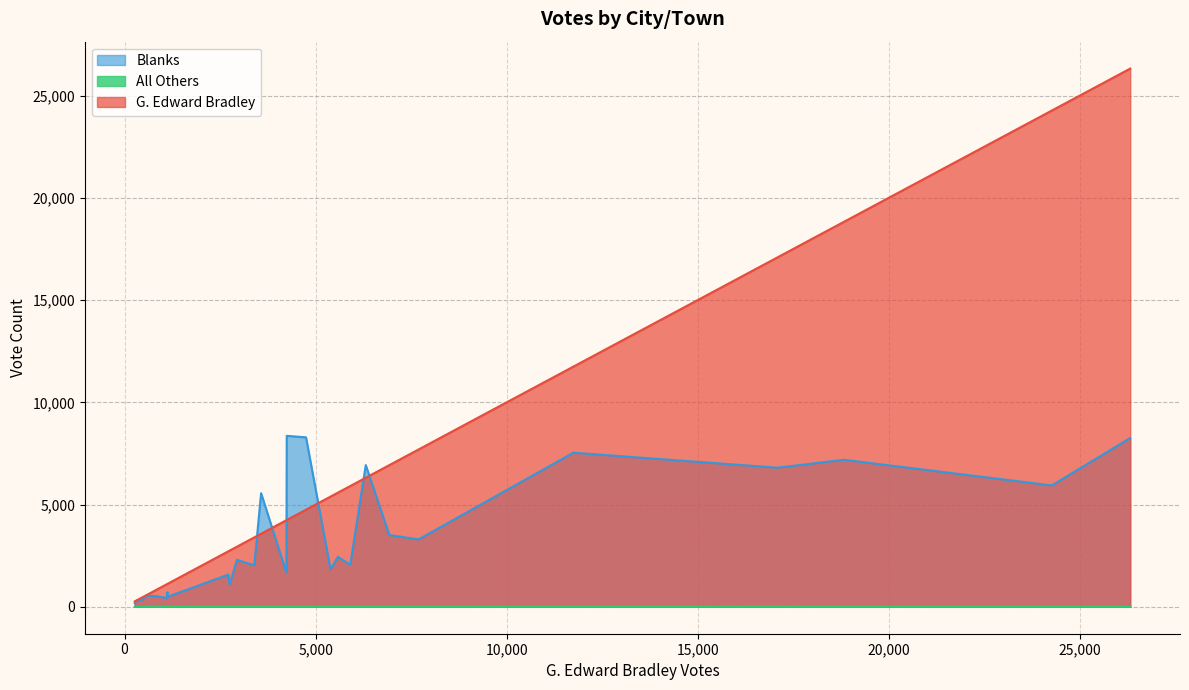

List the series in order of their peak value, lowest first.

All Others, Blanks, G. Edward Bradley